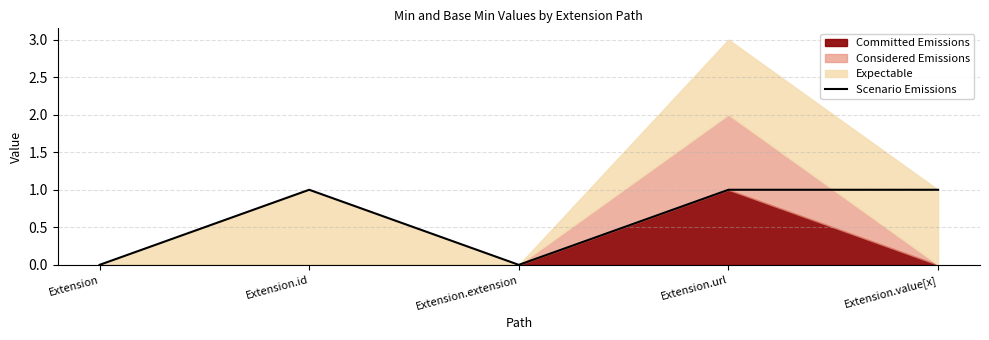

At which category does the data reach its first local peak?

Extension.id